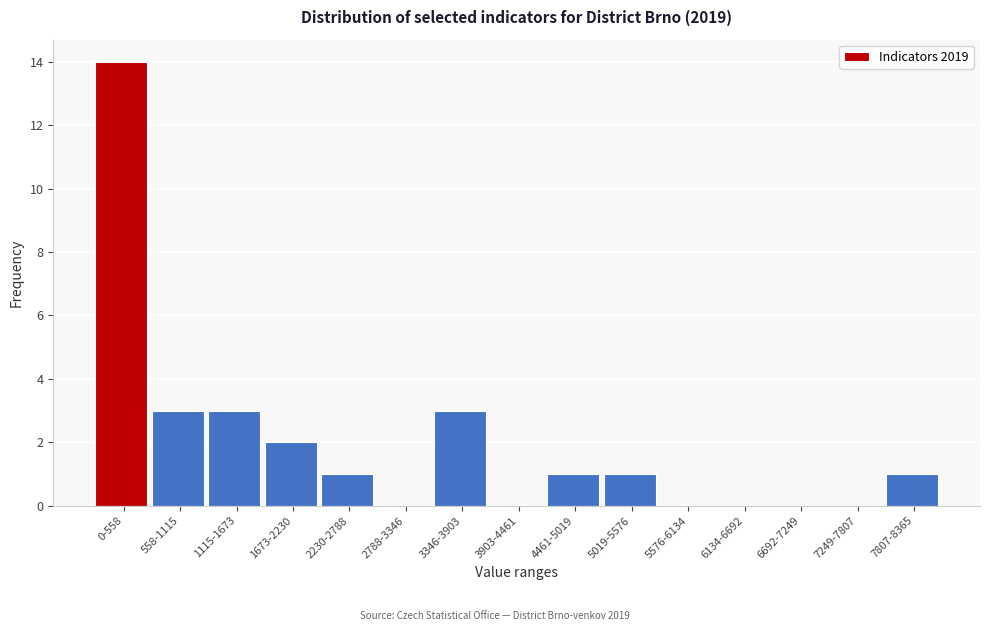

Reading left to right, transcribe all the data shown in this chart.

0-558=14	558-1115=3	1115-1673=3	1673-2230=2	2230-2788=1	2788-3346=0	3346-3903=3	3903-4461=0	4461-5019=1	5019-5576=1	5576-6134=0	6134-6692=0	6692-7249=0	7249-7807=0	7807-8365=1